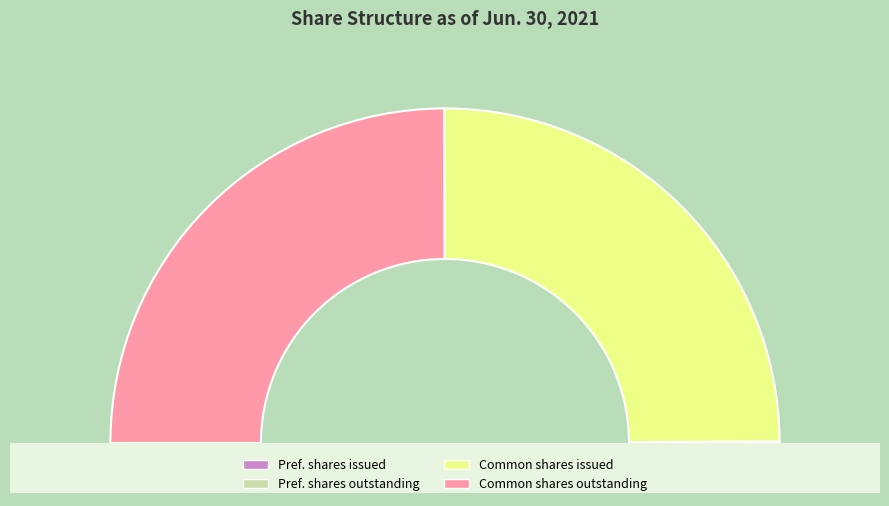

To the nearest percent, what is the difference between the largest and smallest slice percentages?

50%